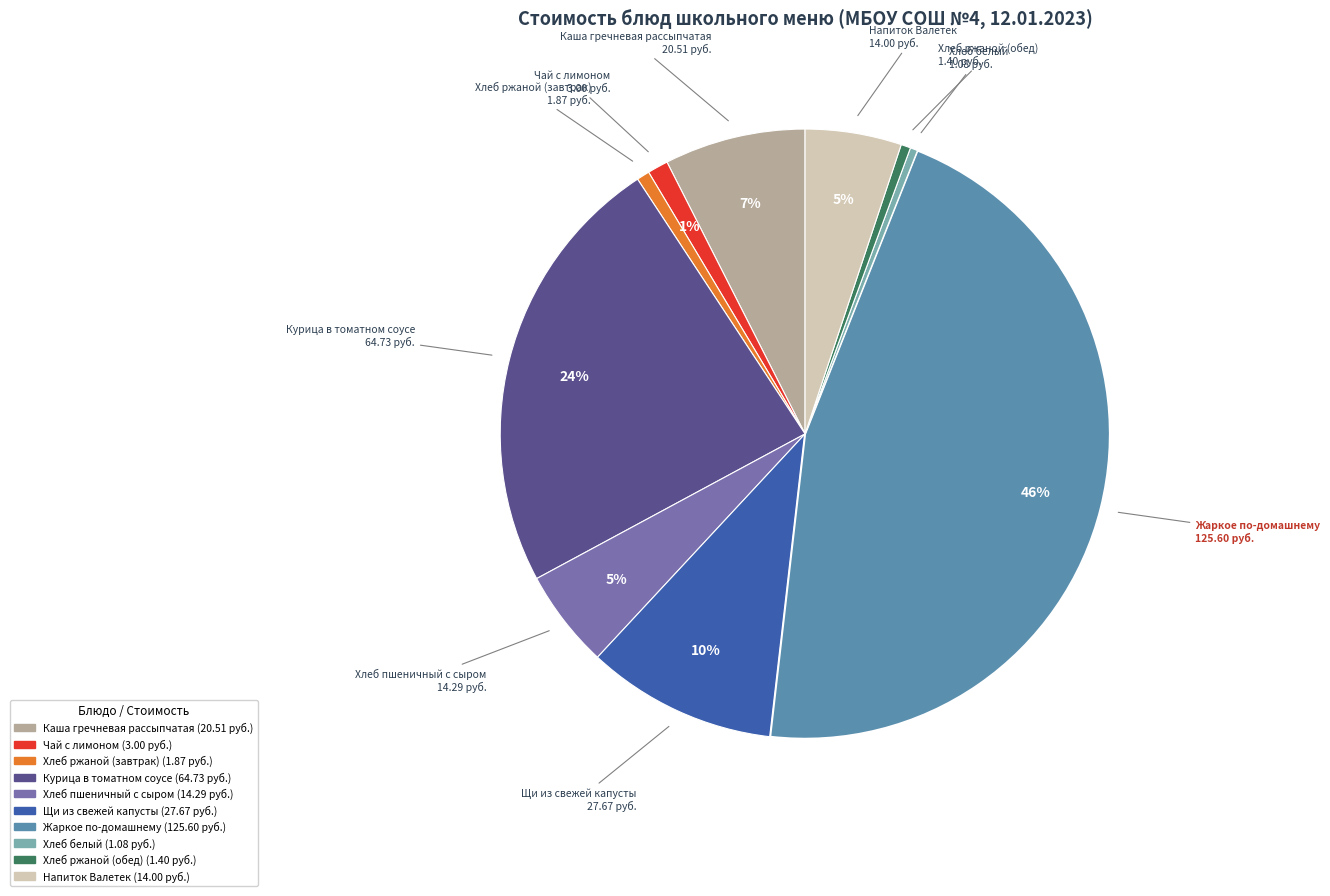

Between Чай с лимоном and Курица в томатном соусе, which is larger?

Курица в томатном соусе